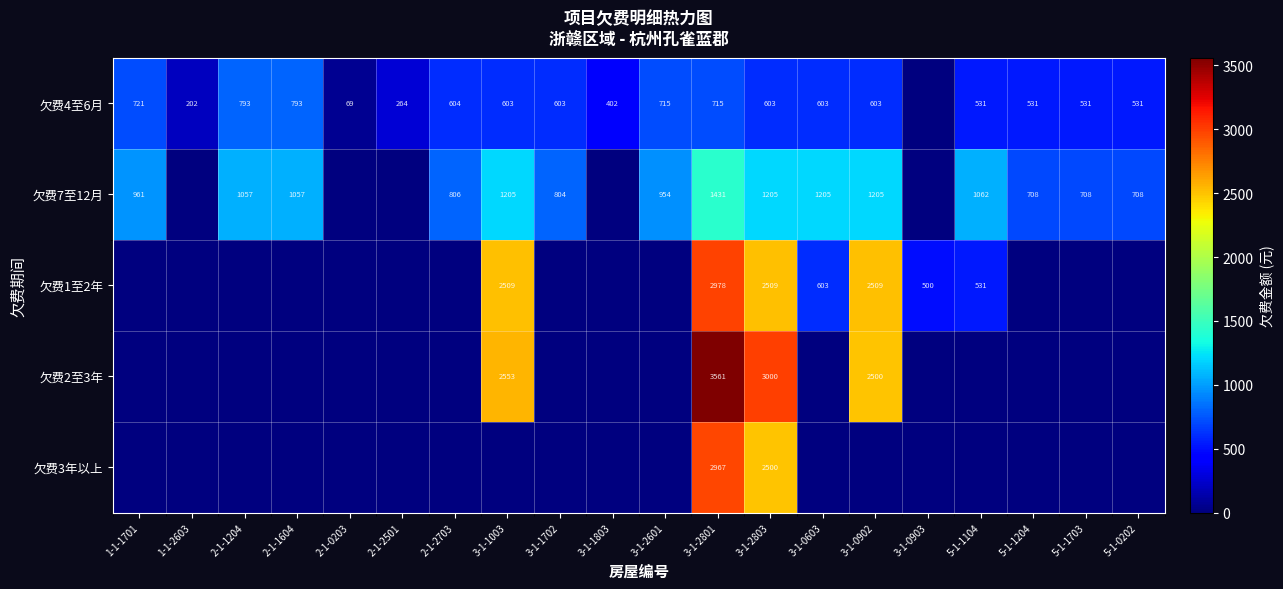

What is the sum of the 欠费4至6月 values at 2-1-0203 and 5-1-1703?

600